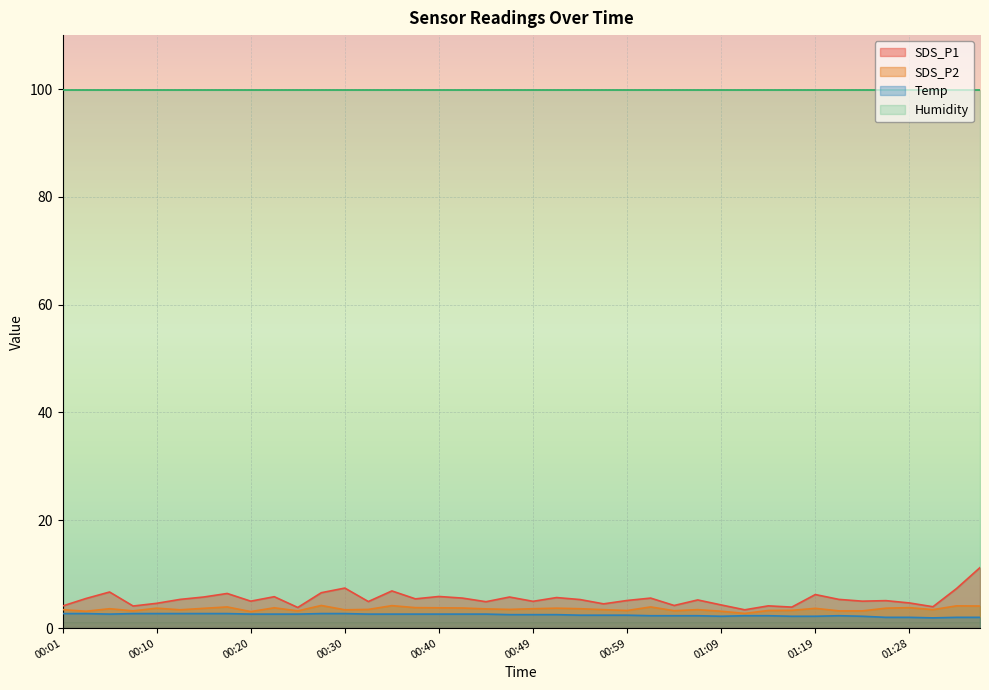

Which category has the highest value in the SDS_P1 series?

01:36